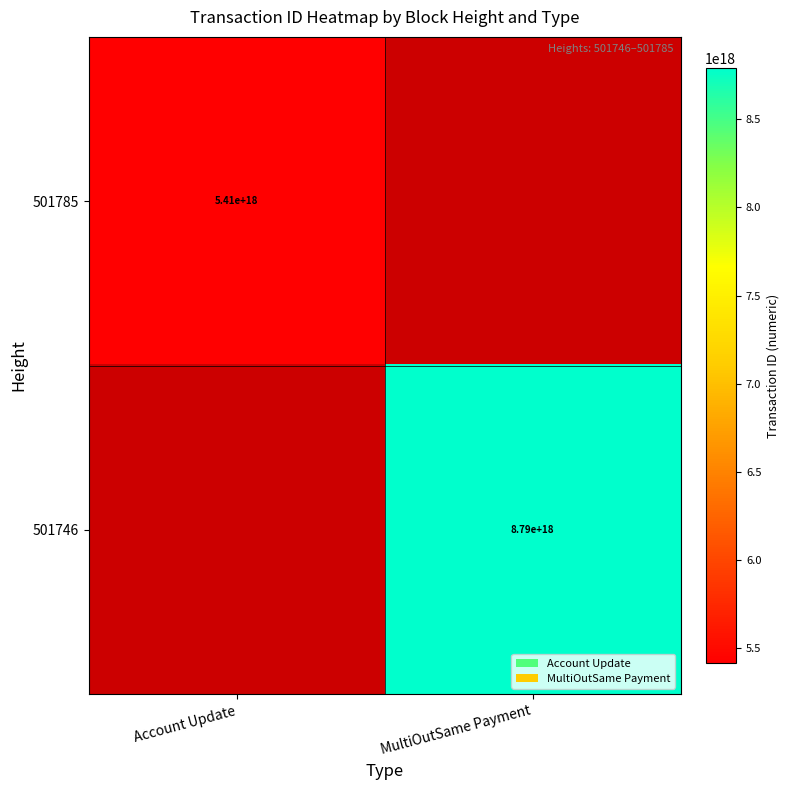

The 501785 series shows 7526414722416370688 at Account Update. True or false?

False